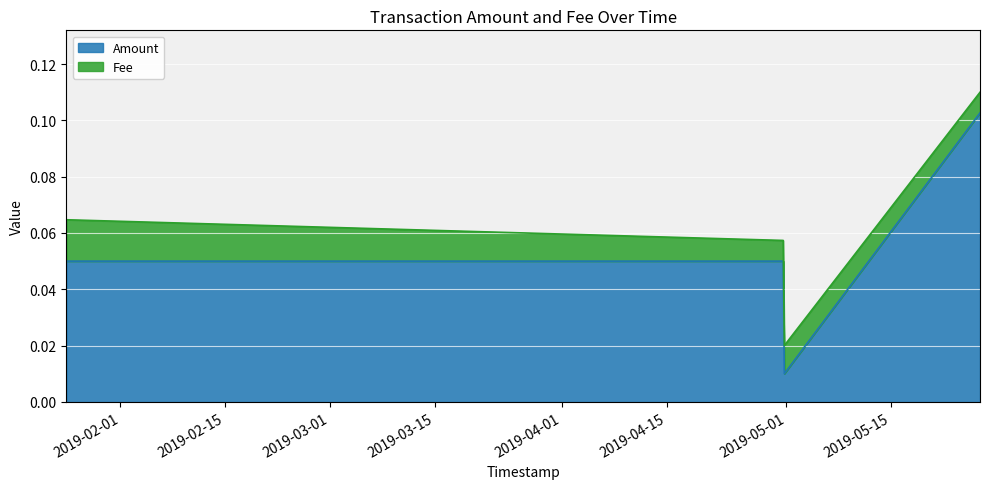

What is the average value?

0.1